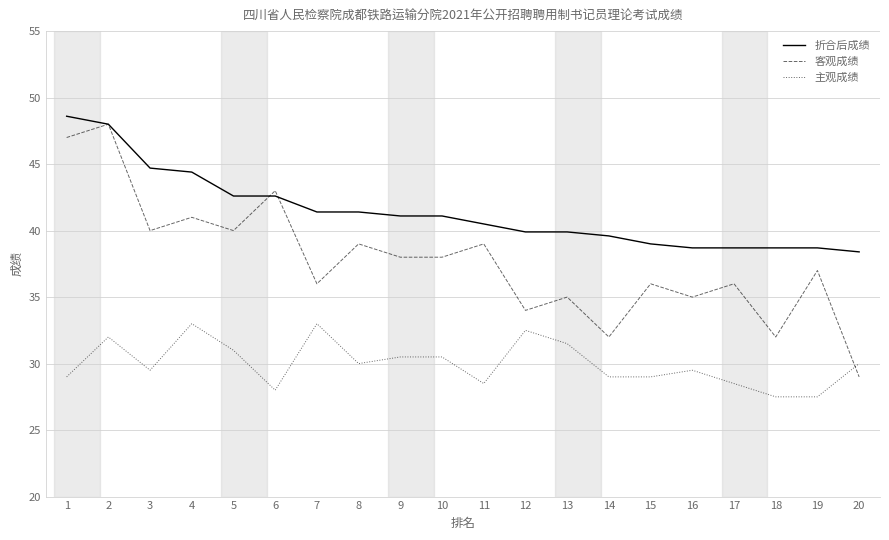

What is the maximum value shown in the chart?

48.6